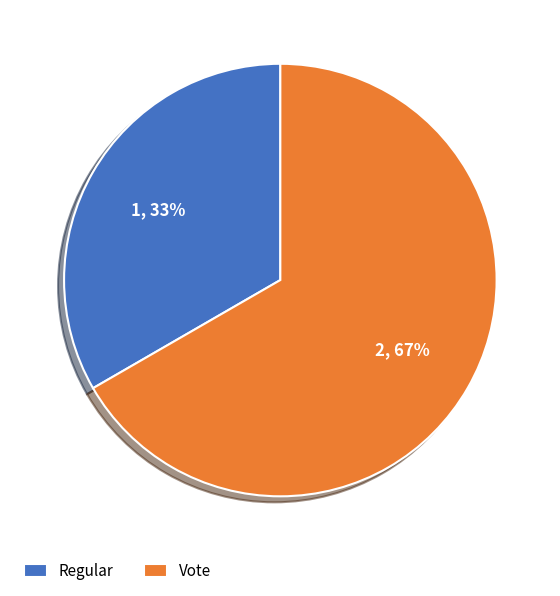

How many slices are in this pie chart?

2